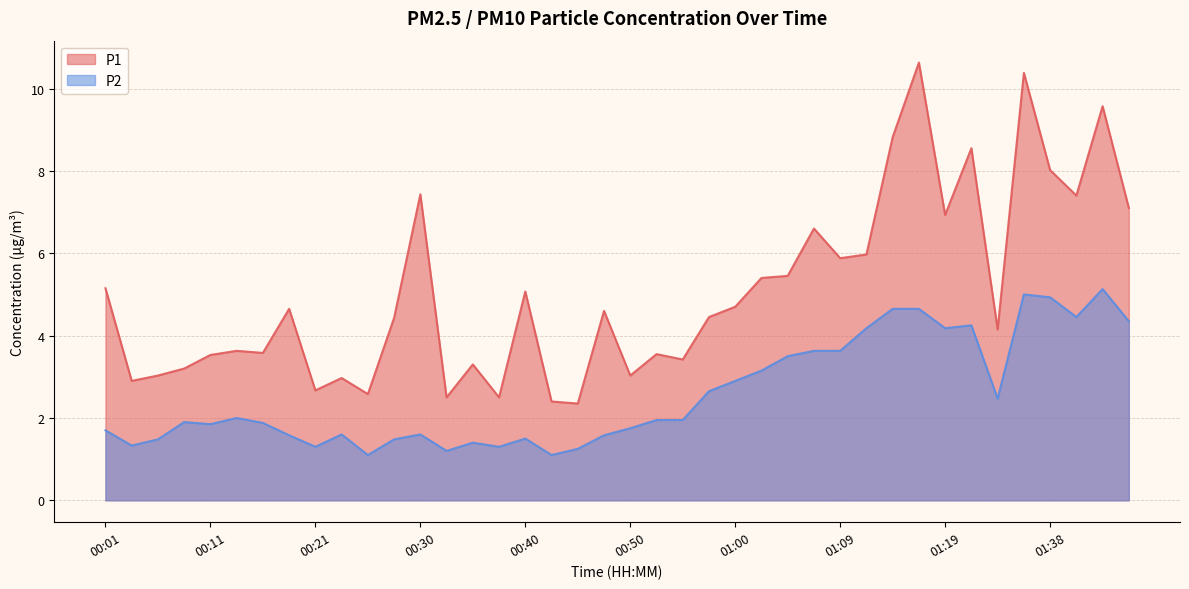

What is the greatest value displayed?

10.6